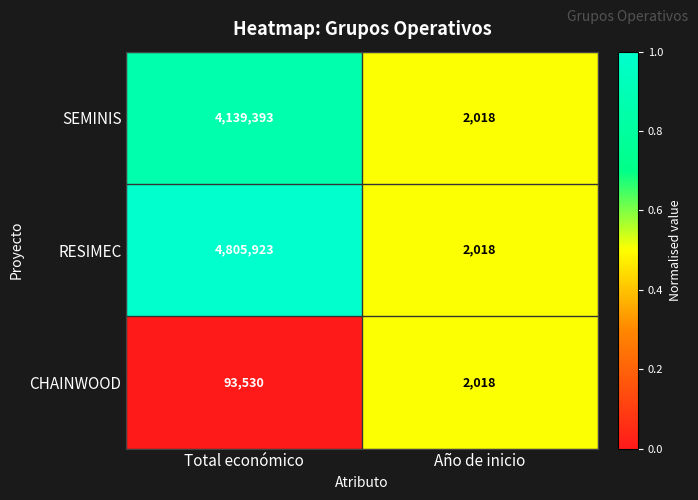

Reading right to left, extract all data points from this chart.

SEMINIS: Año de inicio=2018	Total económico=4139393
RESIMEC: Año de inicio=2018	Total económico=4805923
CHAINWOOD: Año de inicio=2018	Total económico=93530